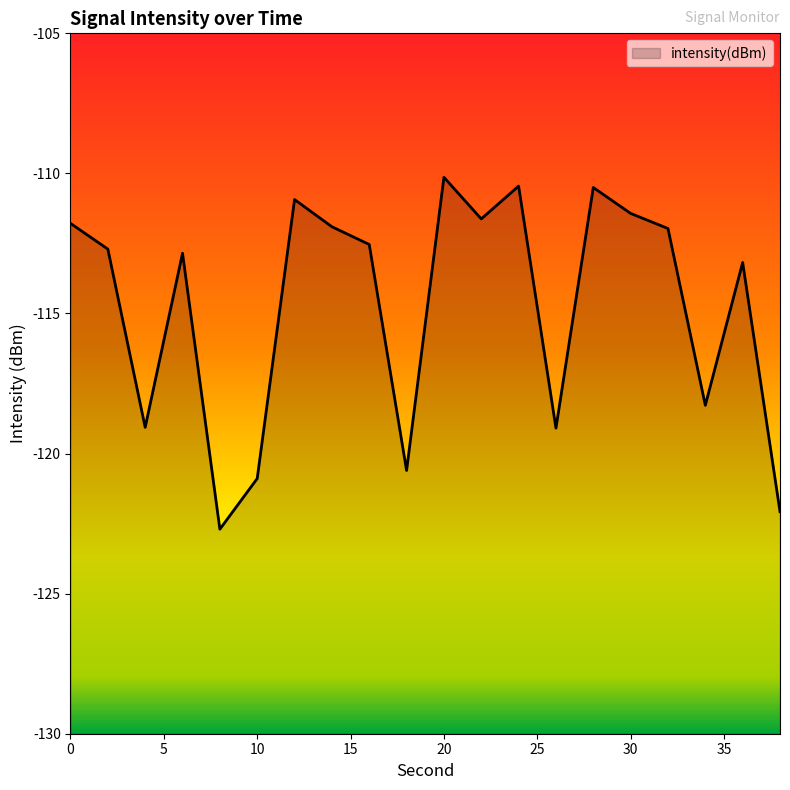

List the labels in order of value, smallest first.

8, 38, 10, 18, 26, 4, 34, 36, 6, 2, 16, 32, 14, 0, 22, 30, 12, 28, 24, 20